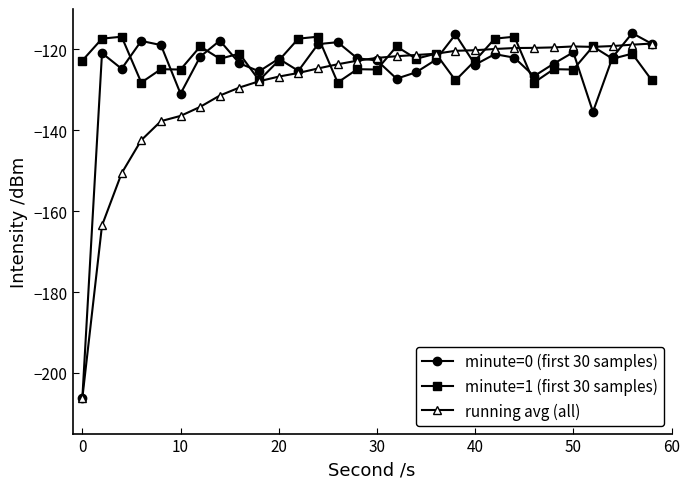

What is the smallest value displayed?

-206.2